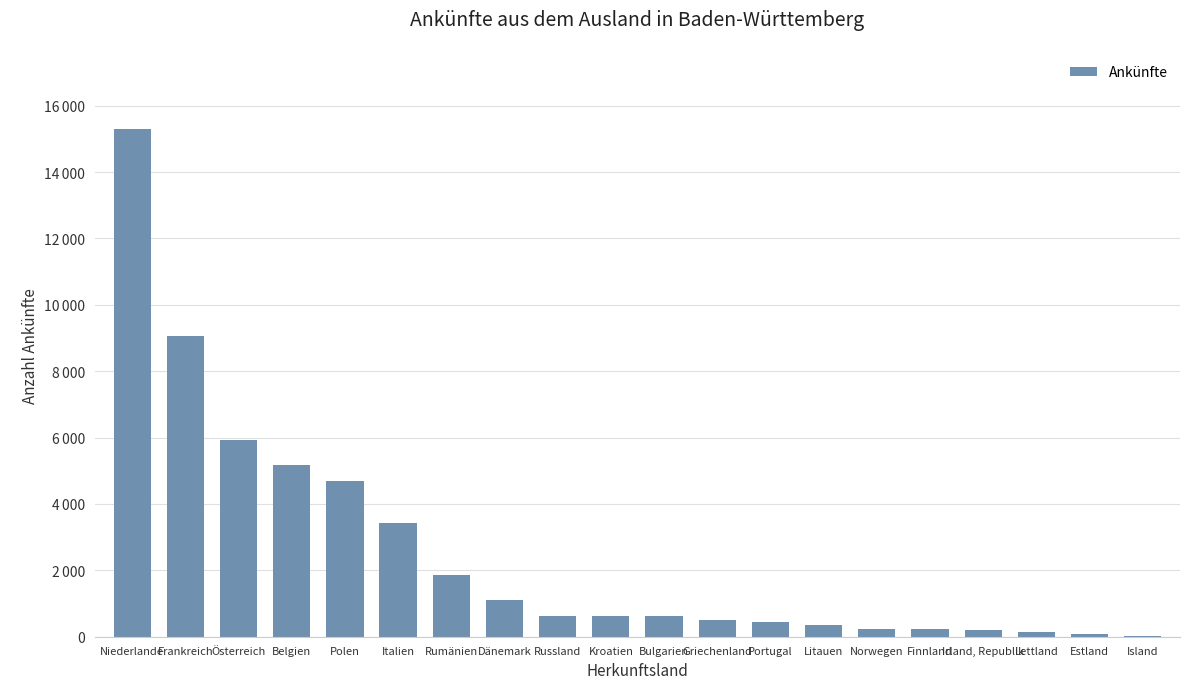

What is the difference between the maximum and second lowest values?

15214